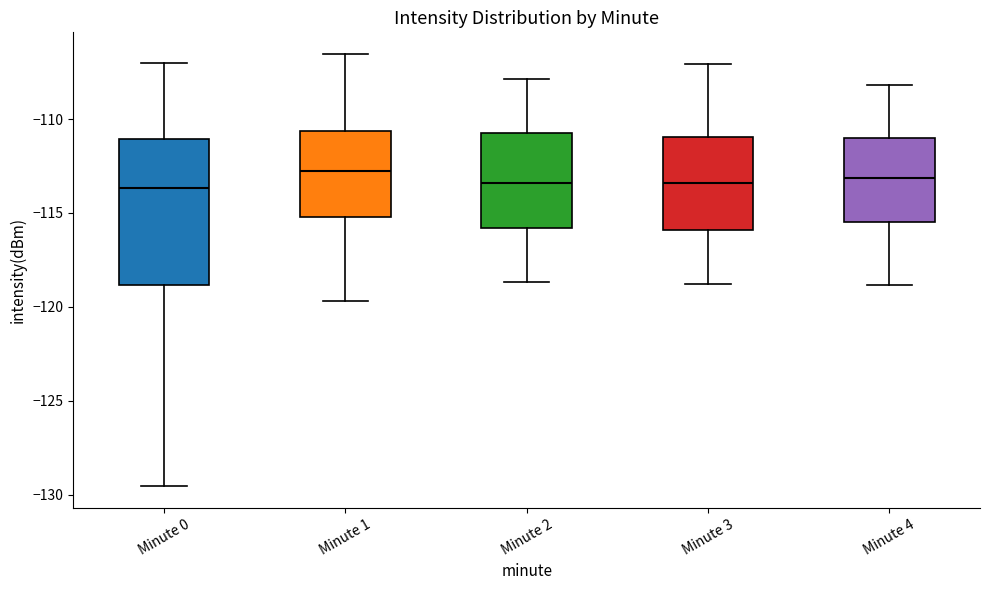

Reading left to right, read every box against the y-axis: the position of its median line, the range the box covers, and the ends of its whiskers. The values are not printed on the chart, so give them approximately, as read against the axis.

Minute 0: median -113.5, box -119.0 to -111.0, whiskers -129.5 to -107.0
Minute 1: median -113.0, box -115.0 to -110.5, whiskers -119.5 to -106.5
Minute 2: median -113.5, box -116.0 to -110.5, whiskers -118.5 to -108.0
Minute 3: median -113.5, box -116.0 to -111.0, whiskers -119.0 to -107.0
Minute 4: median -113.0, box -115.5 to -111.0, whiskers -119.0 to -108.0